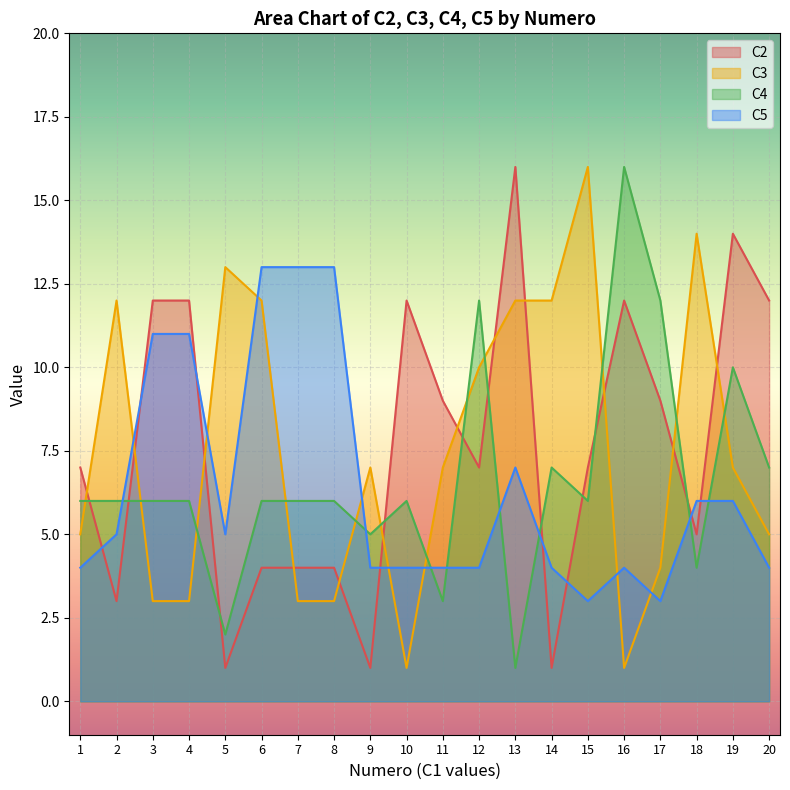

How many values in the C4 series are below 6?

5